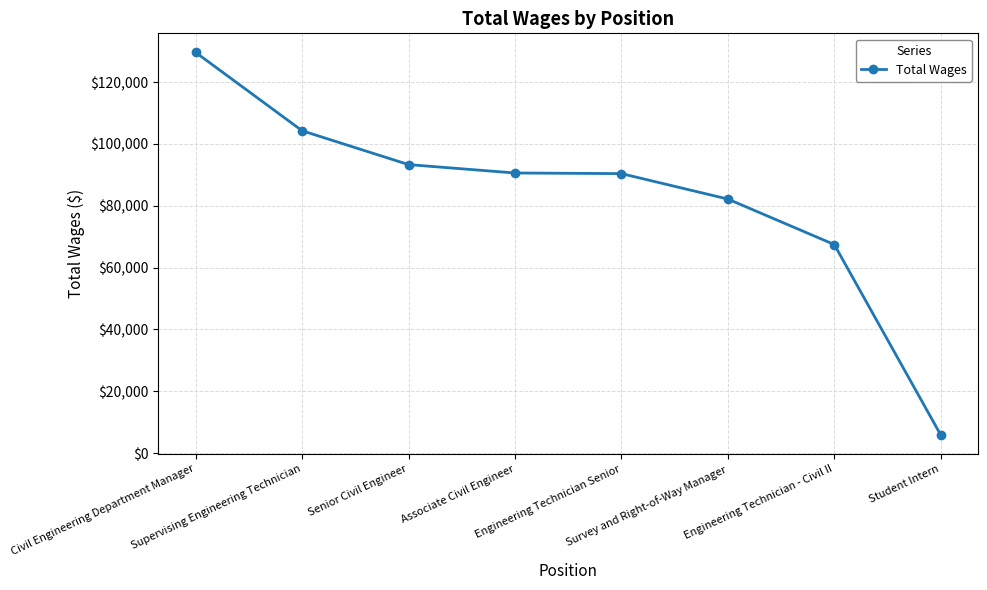

What is the minimum value shown in the chart?

5896